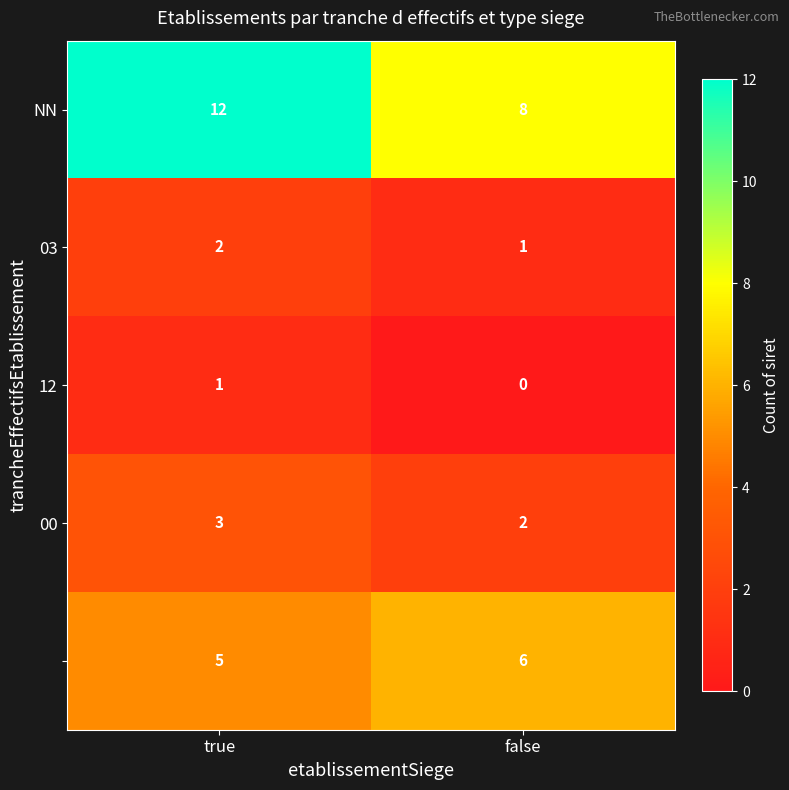

Which category has the highest value across all series?

true